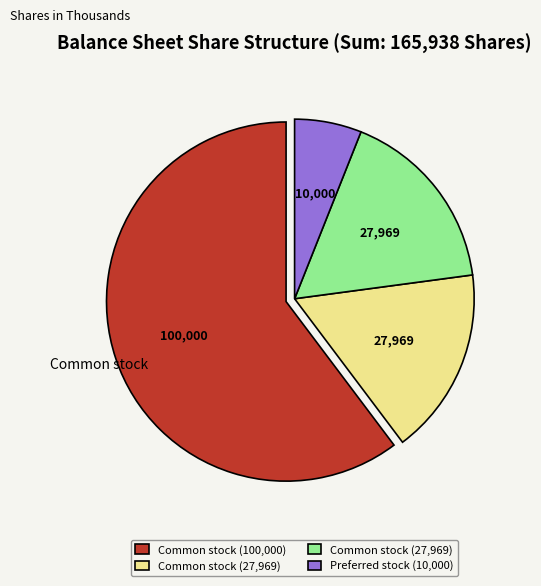

Is there a majority slice in this chart?

Yes